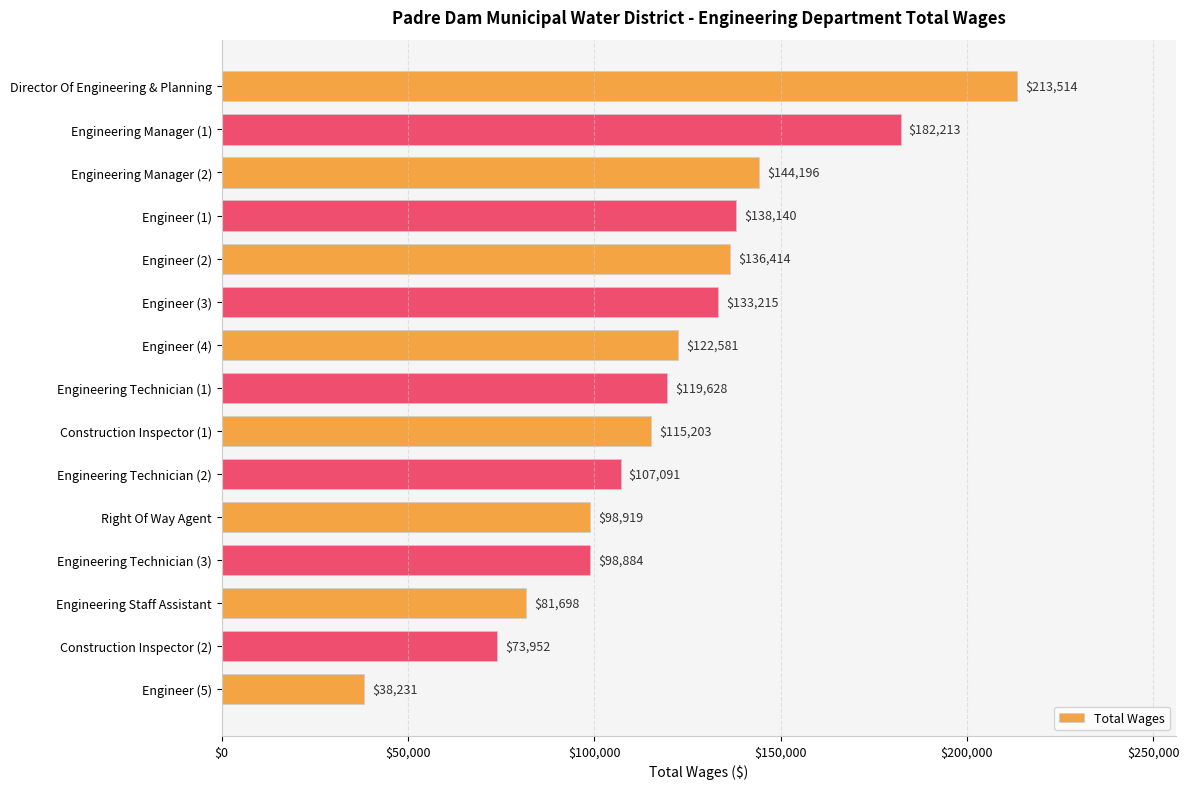

What is the difference between the second highest and second lowest values?

108261